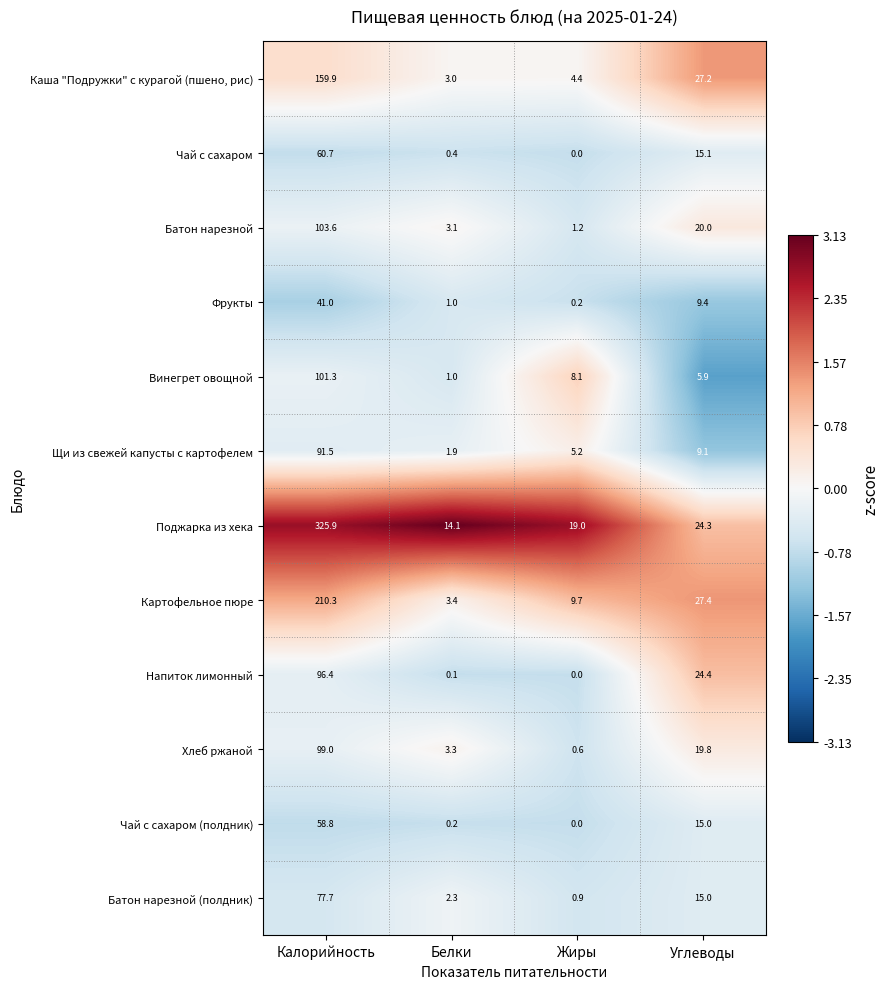

What is the sum of all Хлеб ржаной values?

122.7